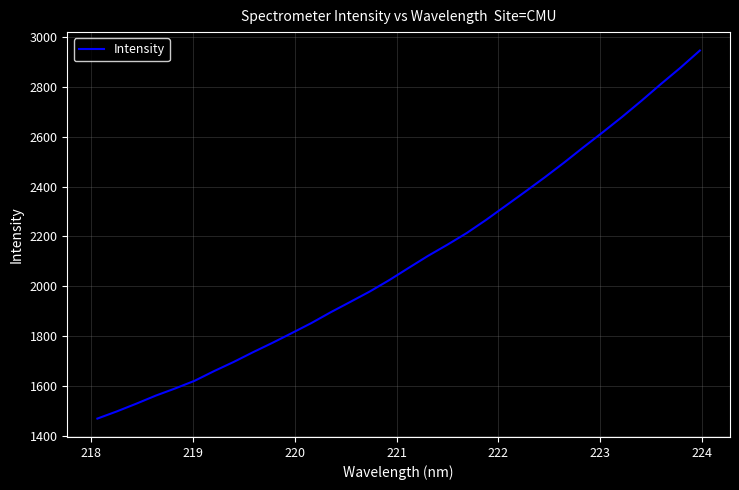

What is the minimum value shown in the chart?

1468.1